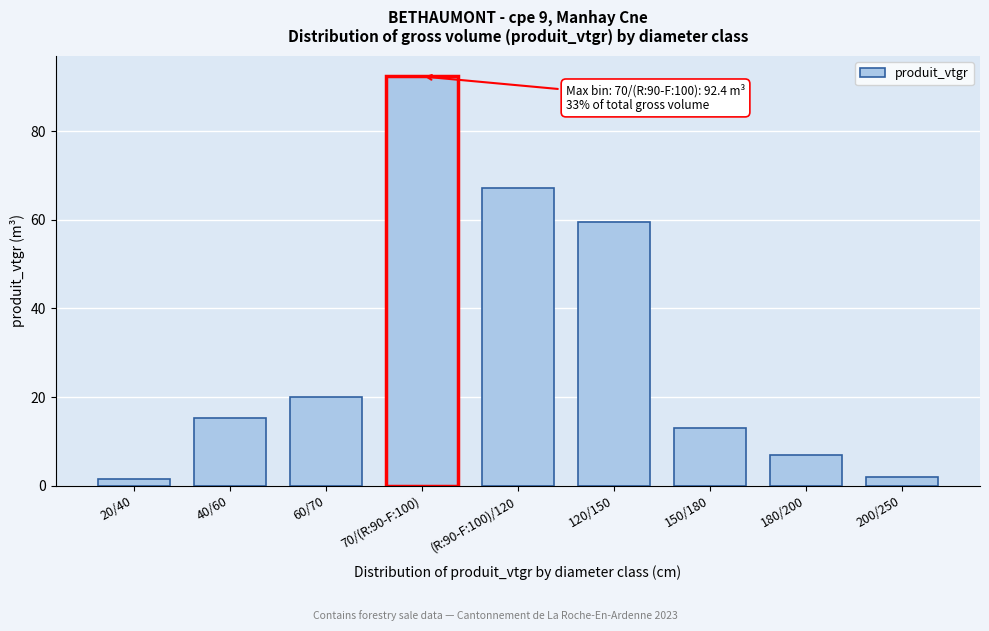

What is the value of the 2nd bar from the left?

15.3